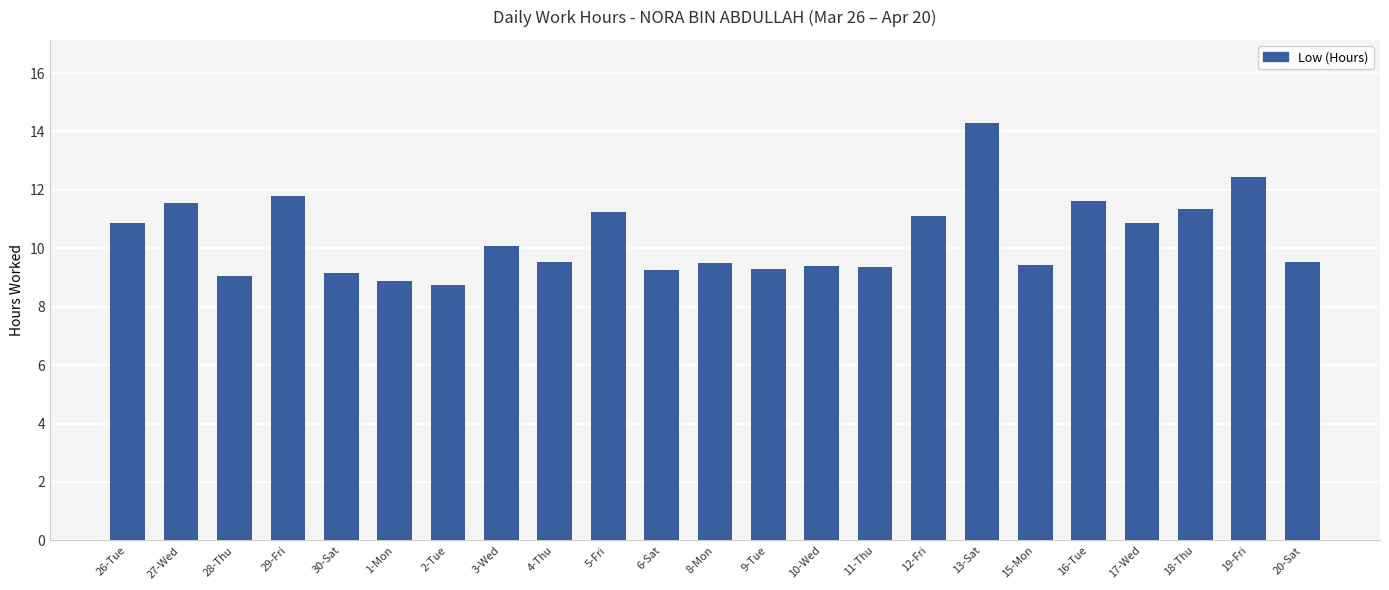

How many series are shown in this chart?

1